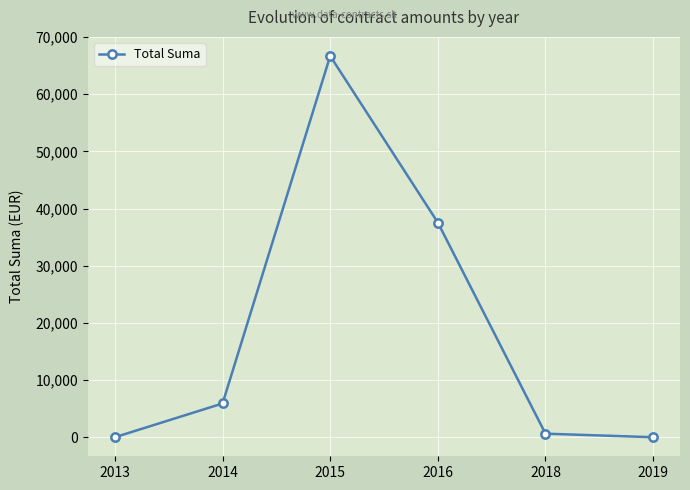

How many points are higher than both their immediate neighbors (excluding endpoints)?

1